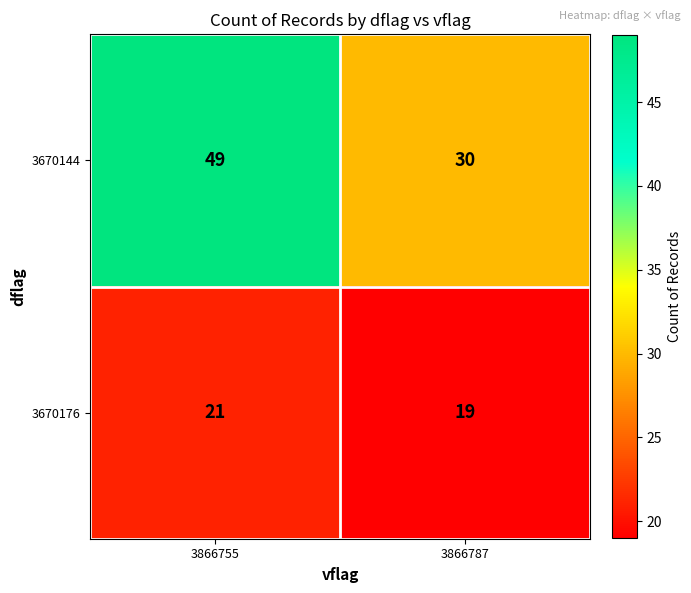

Which series has the largest total across all categories?

3670144